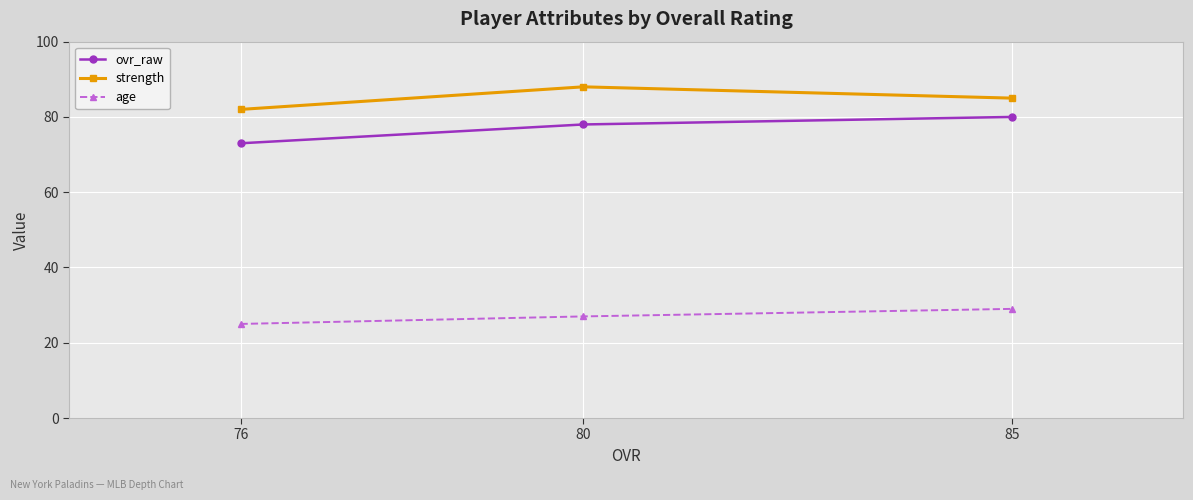

What is the spread (max minus min) of values at 76?

57